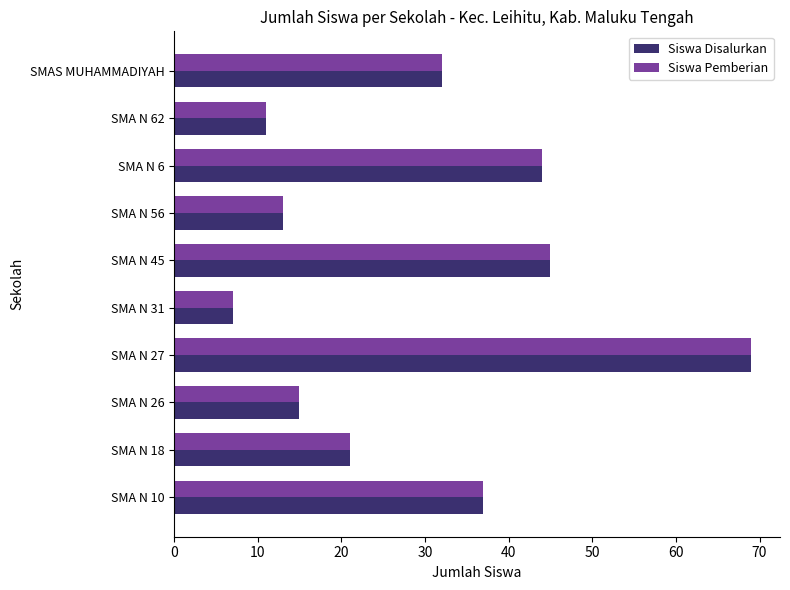

What is the total value across all series at SMA N 18?

42